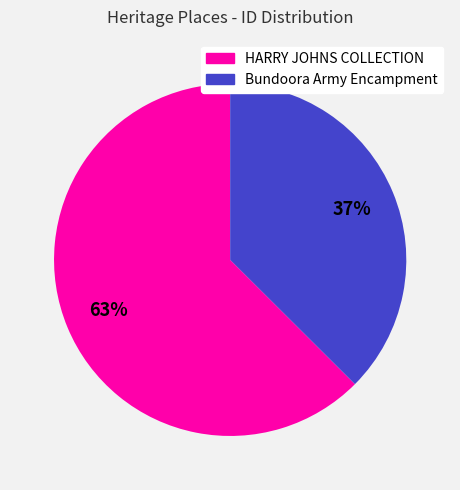

How many slices are in this pie chart?

2